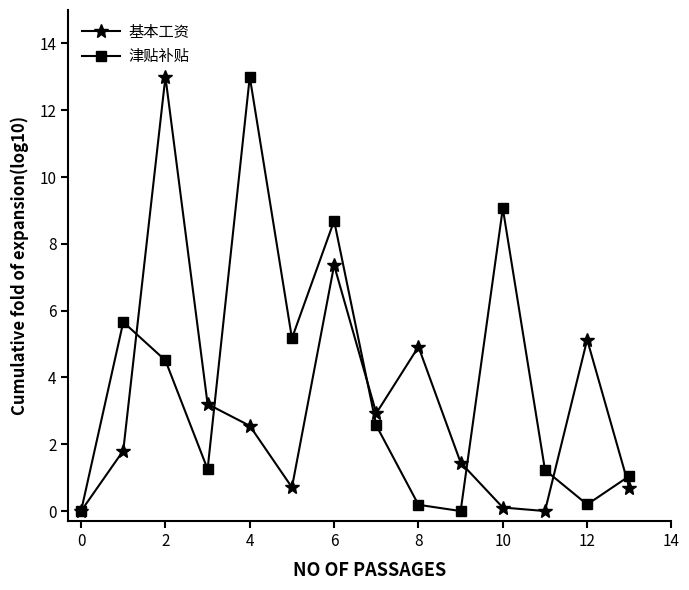

List the series in order of their overall mean, lowest first.

基本工资, 津贴补贴